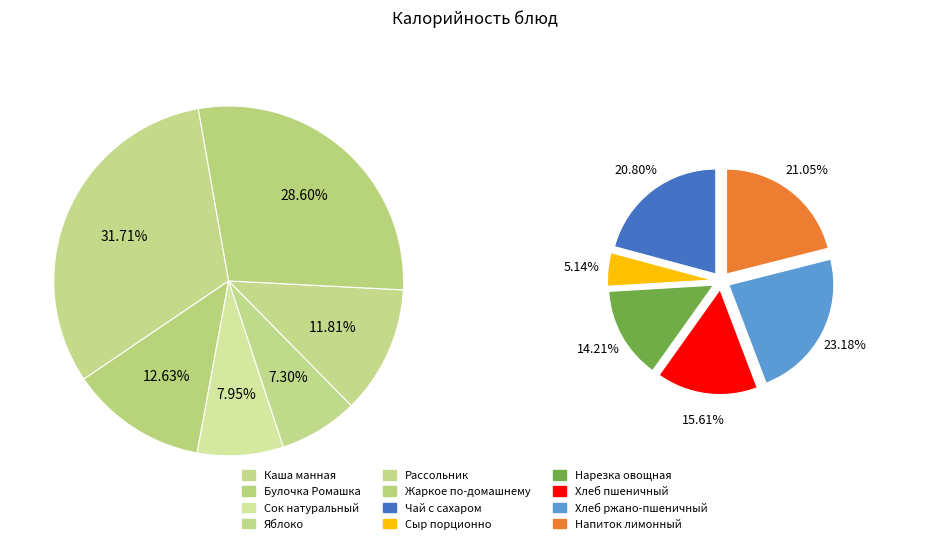

Is it true that Сыр порционно is 11% of the pie?

False